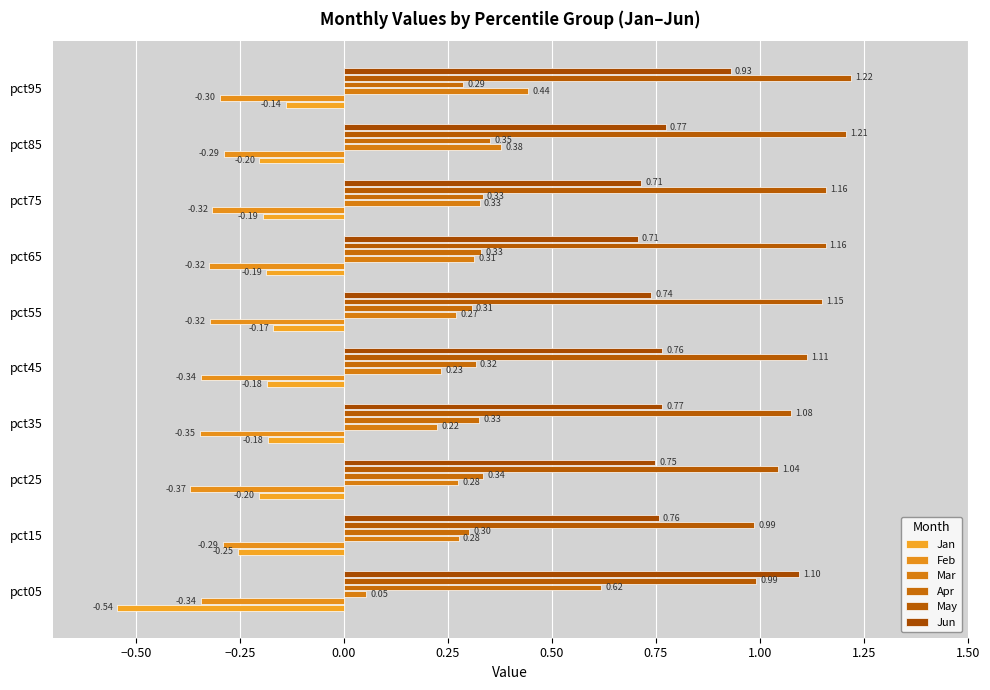

Count the number of data series in this chart.

6